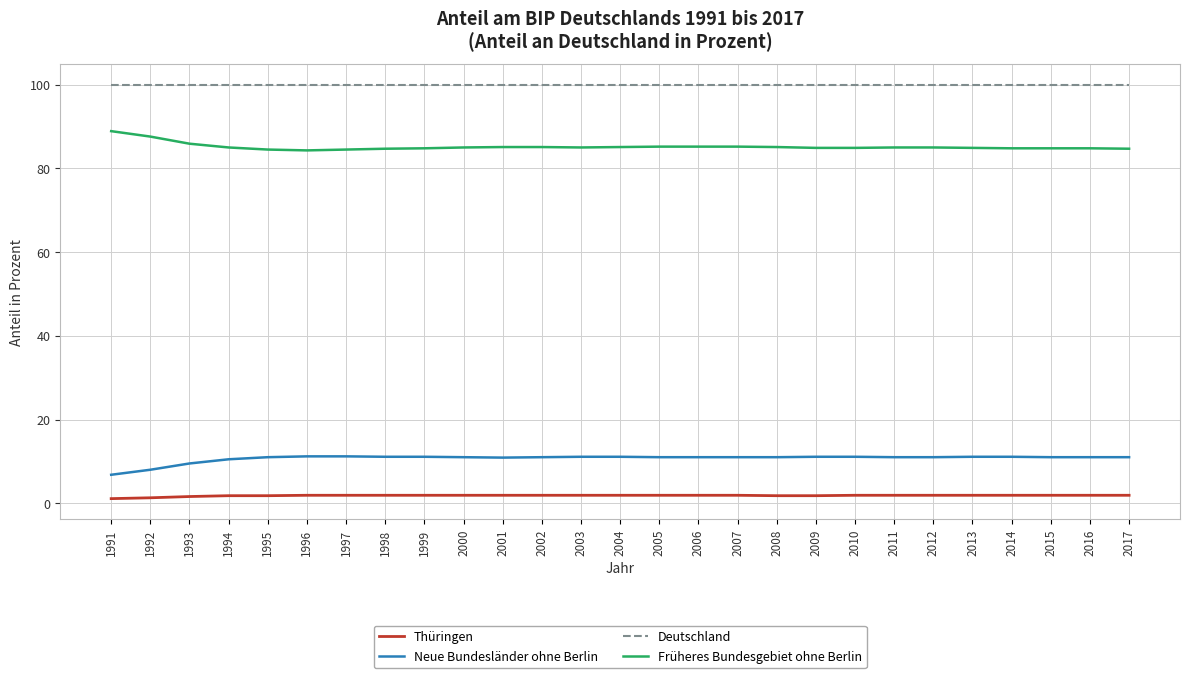

What is the difference between the maximum and minimum values in the Früheres Bundesgebiet ohne Berlin series?

4.6